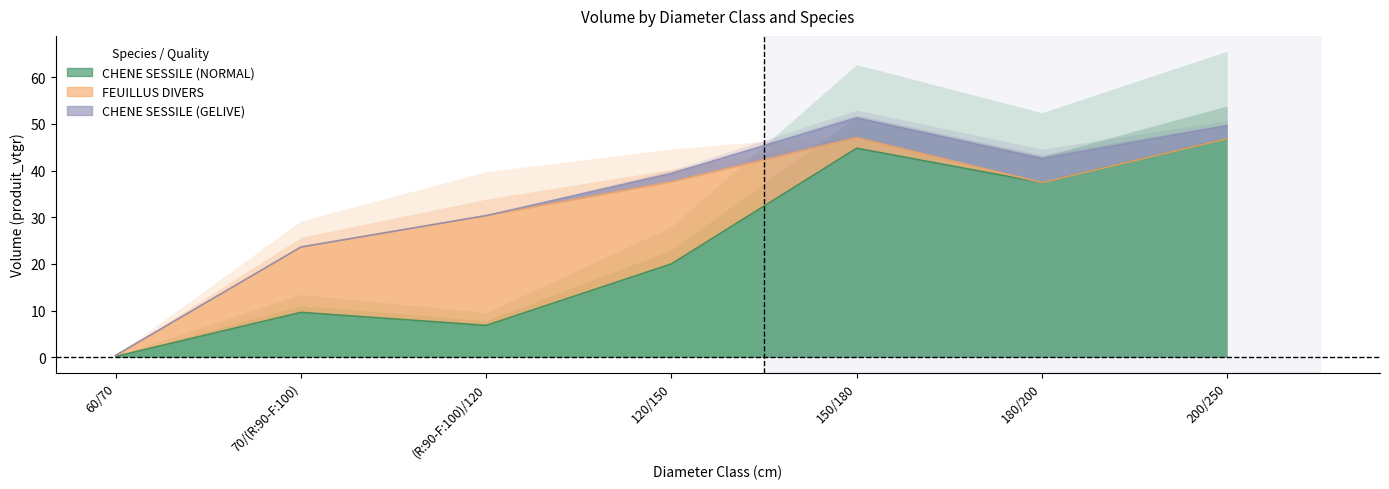

Which series has the widest spread of values?

CHENE SESSILE (NORMAL)